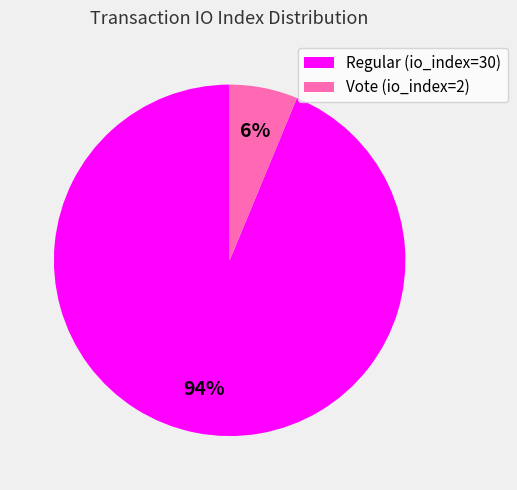

Is it true that Vote (io_index=2) is 18% of the pie?

False